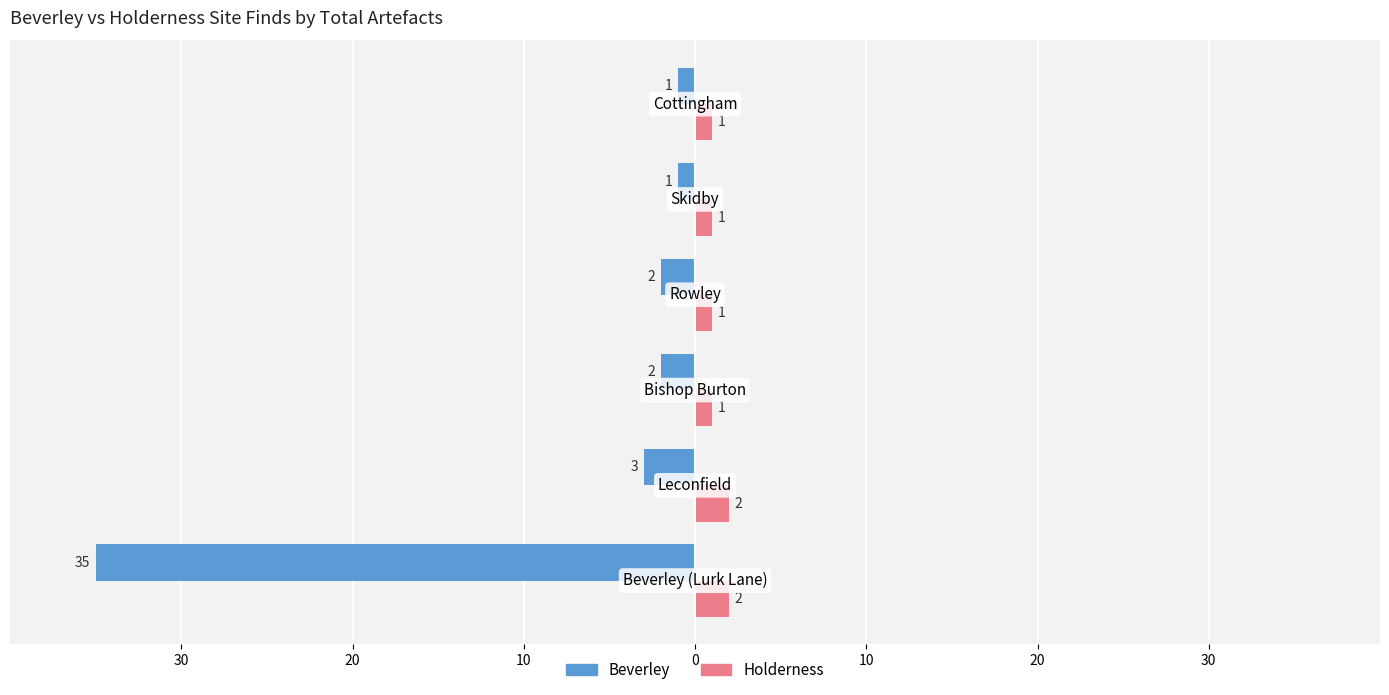

What are all the series names shown in the legend?

Beverley, Holderness